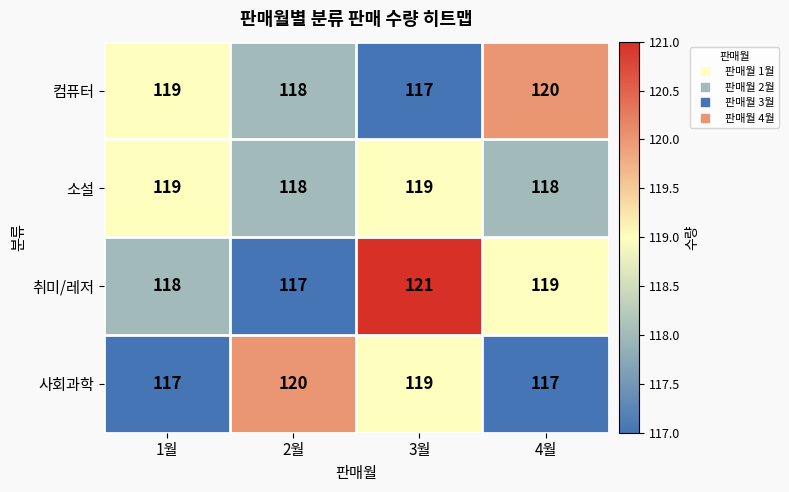

What is the sum of all 컴퓨터 values?

474